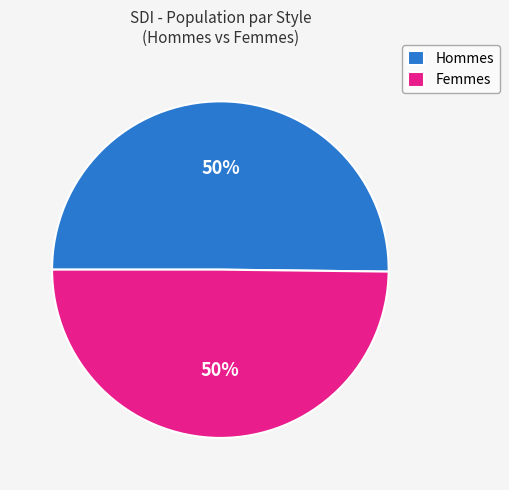

To the nearest percent, what is the difference between the largest and smallest slice percentages?

0%